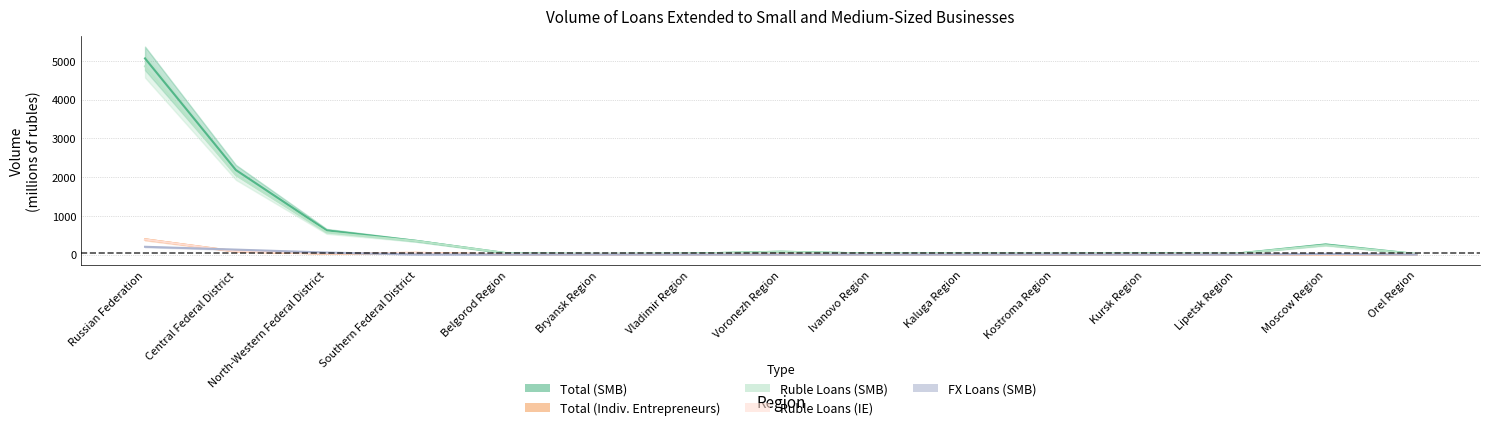

Does the chart have visible grid lines?

Yes